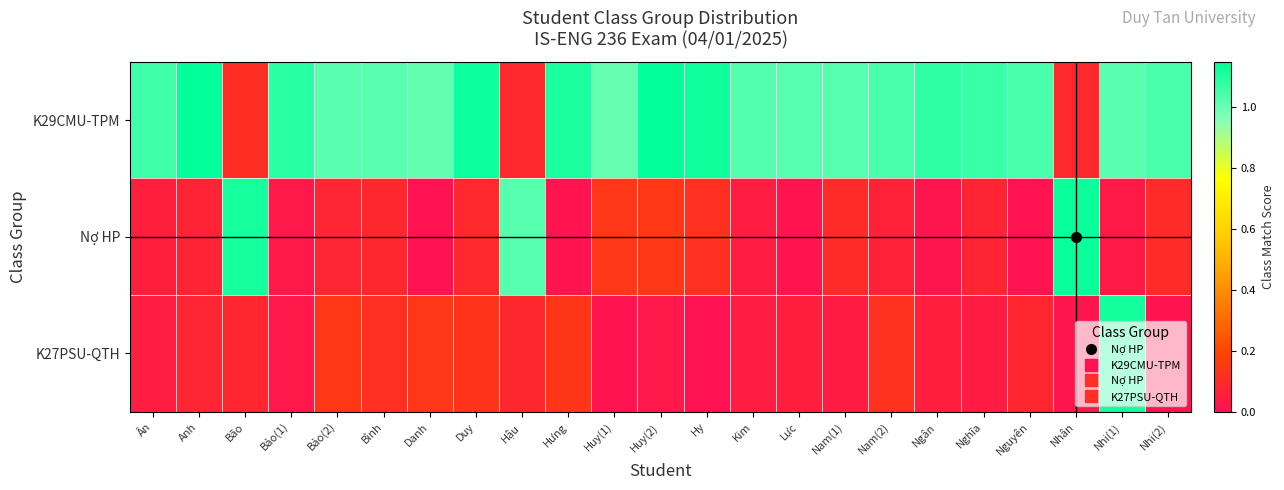

At which category is the sum across all series the highest?

Nhi(1)